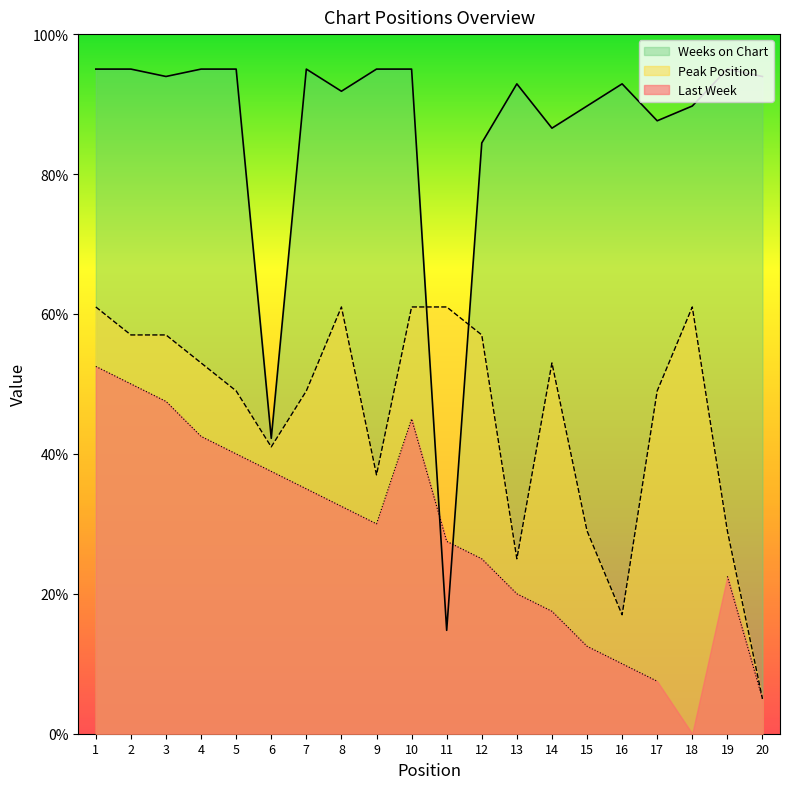

What is the value of the Peak Position point at the 8th from the left?

61.0